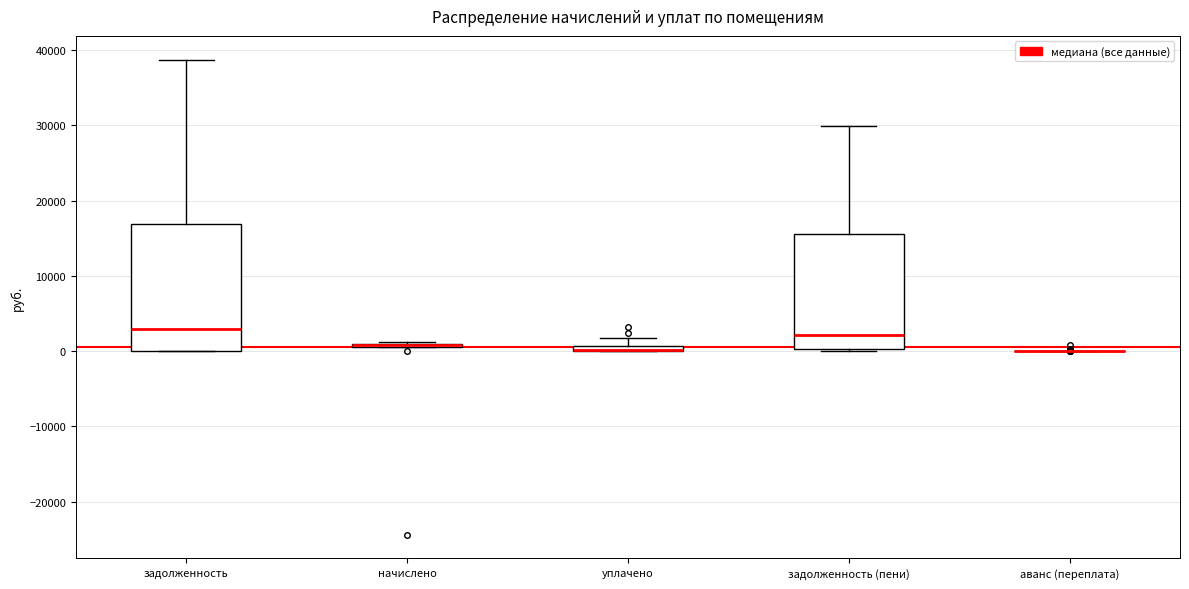

Where does the median line of the box for задолженность (пени) sit on the y-axis? The values are not printed on the chart, so give them approximately, as read against the axis.

2000